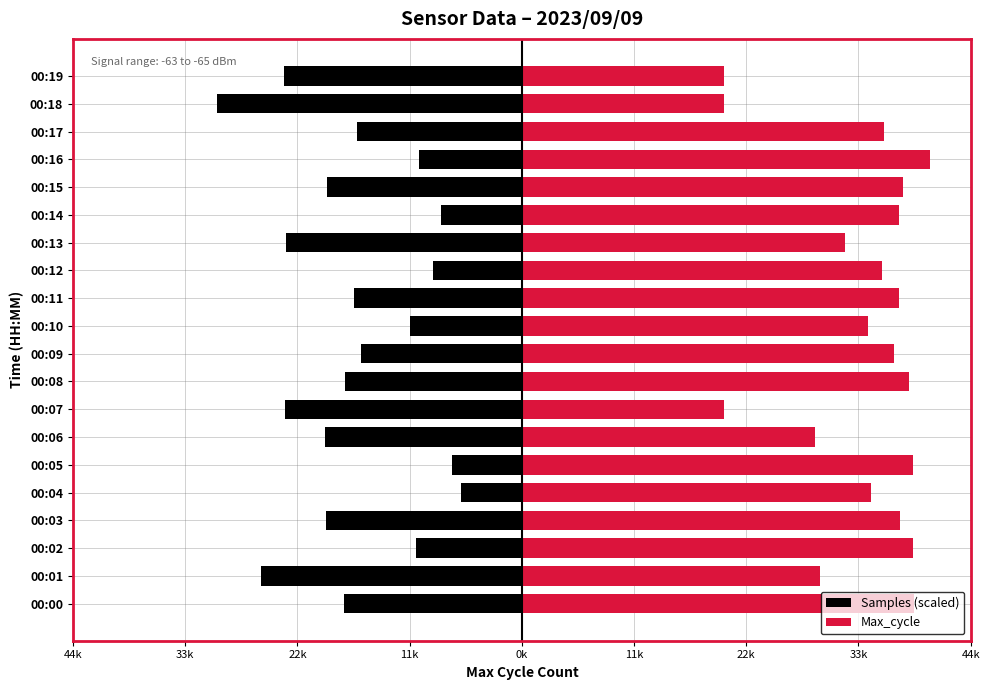

Which has a higher value, 00:02 or 00:09?

00:02